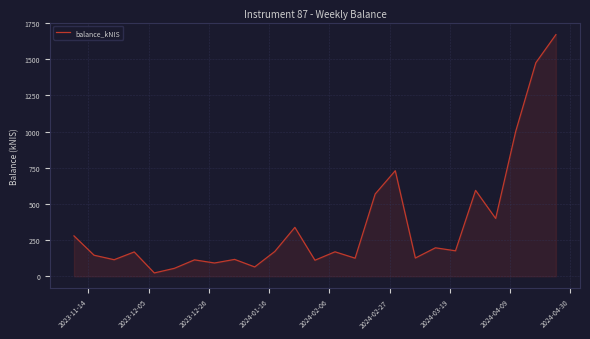

Does the chart display data point markers on the line(s)?

No